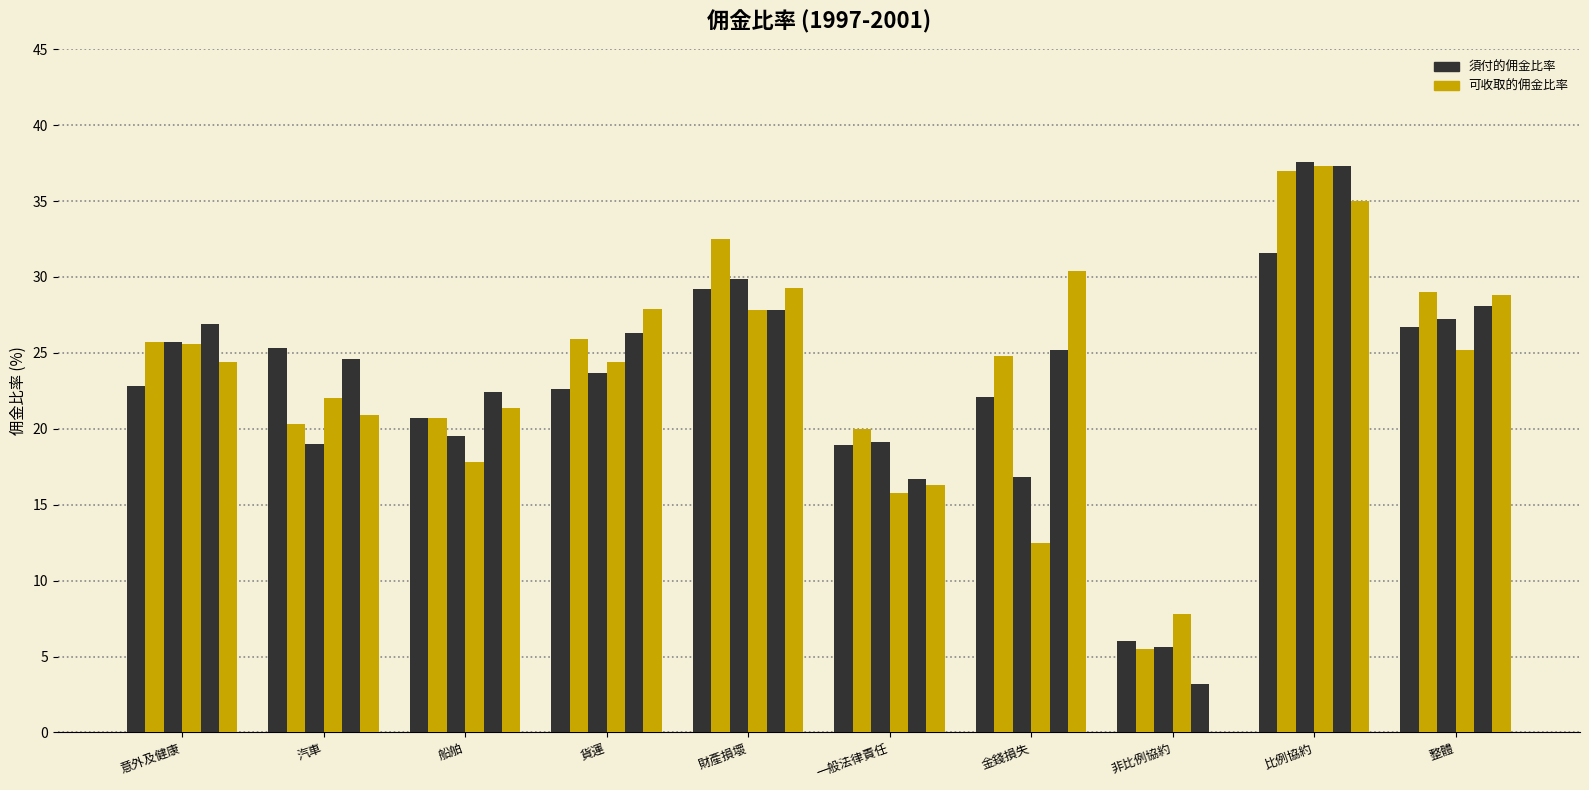

Reading left to right, list all the values displayed in this chart.

須付的佣金比率-1997-%: 意外及健康=22.8	汽車=25.3	船舶=20.7	貨運=22.6	財產損壞=29.2	一般法律責任=18.9	金錢損失=22.1	非比例協約=6.0	比例協約=31.6	整體=26.7
須付的佣金比率-1998-%: 意外及健康=25.7	汽車=20.3	船舶=20.7	貨運=25.9	財產損壞=32.5	一般法律責任=20.0	金錢損失=24.8	非比例協約=5.5	比例協約=37.0	整體=29.0
須付的佣金比率-1999-%: 意外及健康=25.7	汽車=19.0	船舶=19.5	貨運=23.7	財產損壞=29.9	一般法律責任=19.1	金錢損失=16.8	非比例協約=5.6	比例協約=37.6	整體=27.2
須付的佣金比率-2000-%: 意外及健康=25.6	汽車=22.0	船舶=17.8	貨運=24.4	財產損壞=27.8	一般法律責任=15.8	金錢損失=12.5	非比例協約=7.8	比例協約=37.3	整體=25.2
可收取的佣金比率-1997-%: 意外及健康=26.9	汽車=24.6	船舶=22.4	貨運=26.3	財產損壞=27.8	一般法律責任=16.7	金錢損失=25.2	非比例協約=3.2	比例協約=37.3	整體=28.1
可收取的佣金比率-1998-%: 意外及健康=24.4	汽車=20.9	船舶=21.4	貨運=27.9	財產損壞=29.3	一般法律責任=16.3	金錢損失=30.4	非比例協約=0.0	比例協約=35.0	整體=28.8